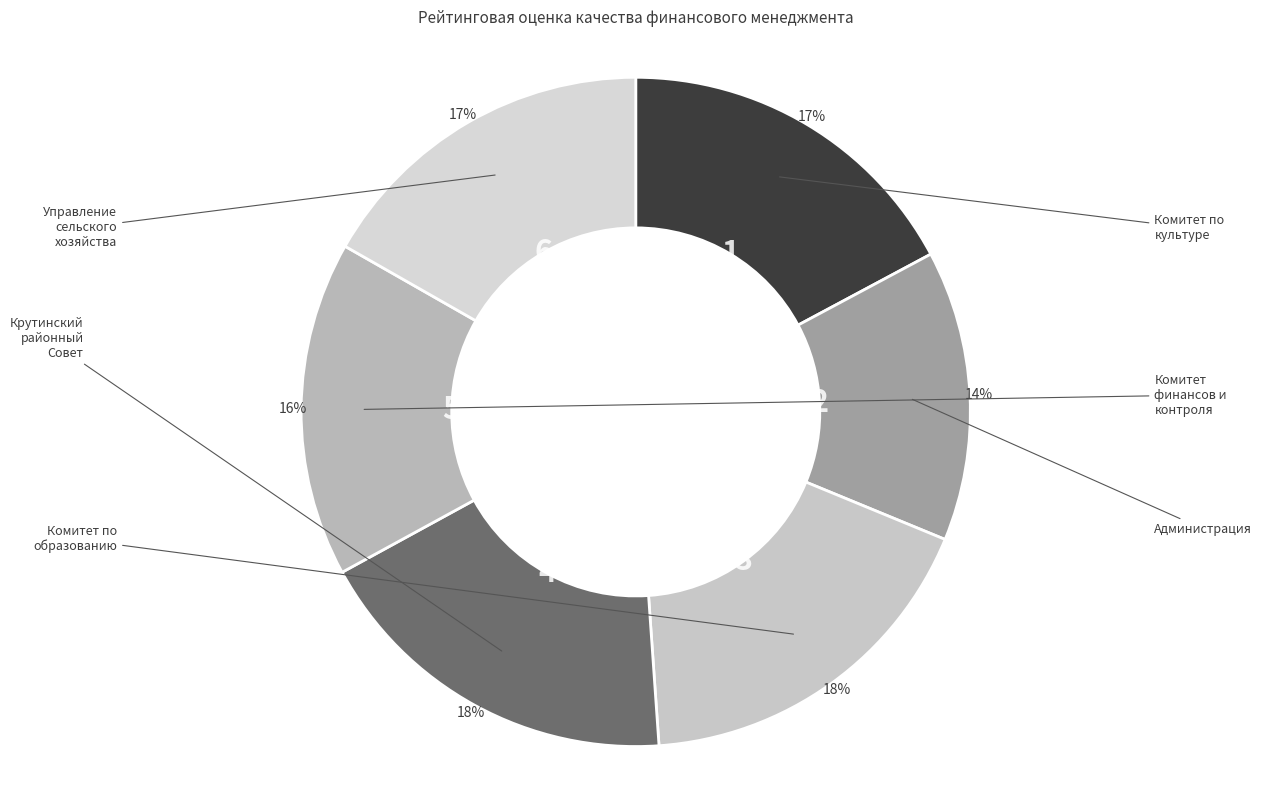

How many segments does this pie chart have?

6